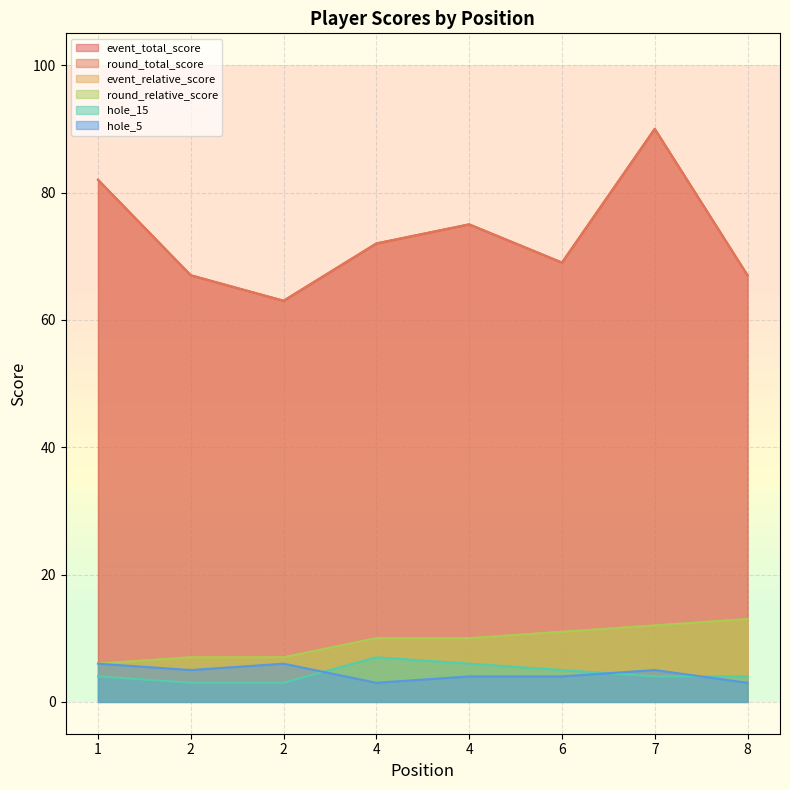

What is the difference between the maximum and second lowest values in the hole_15 series?

4